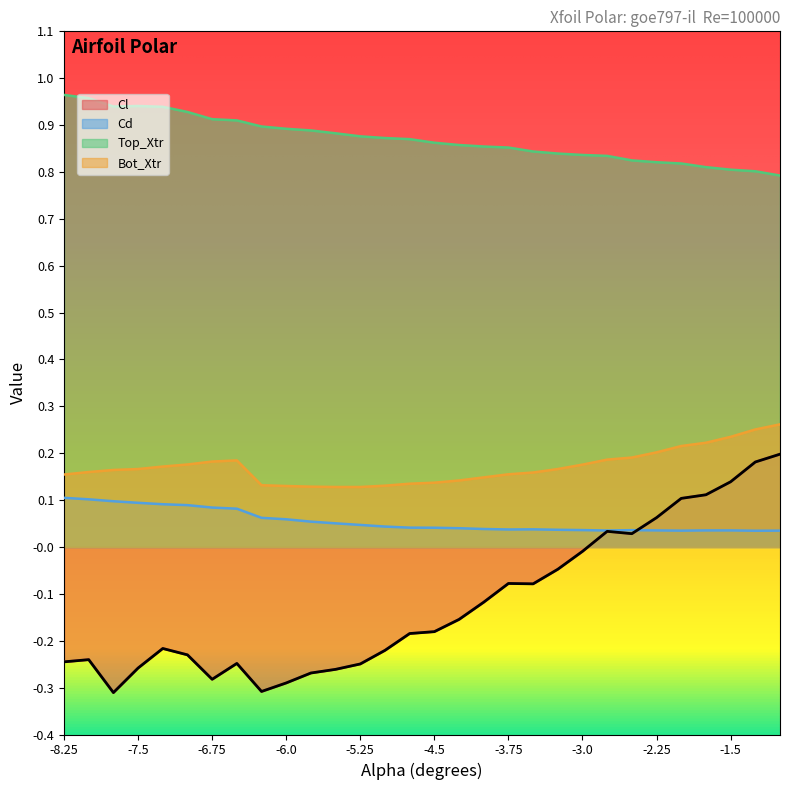

The value of Cd at 26 is 0.0. True or false?

False